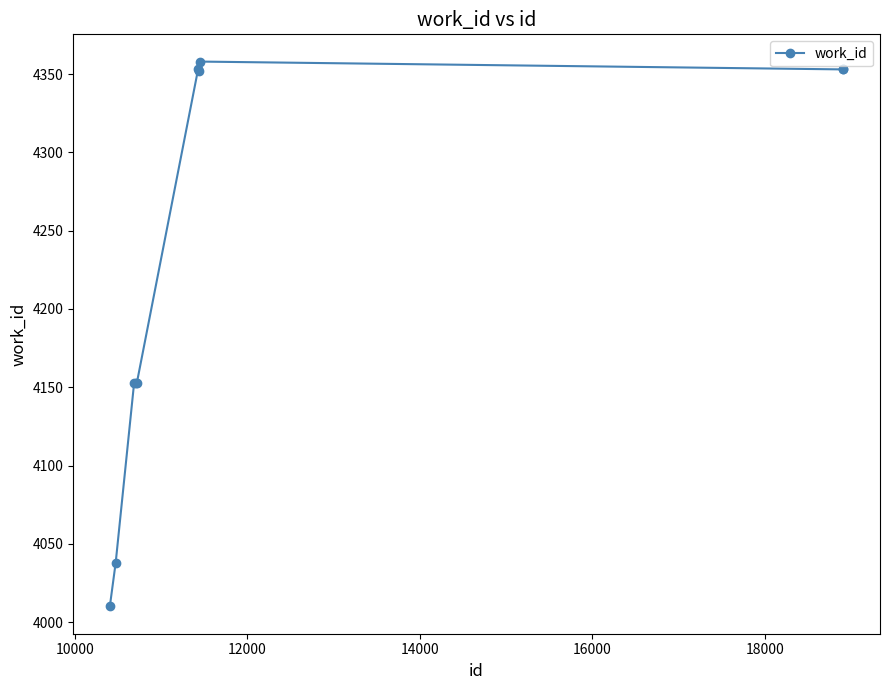

What is the maximum value shown in the chart?

4358